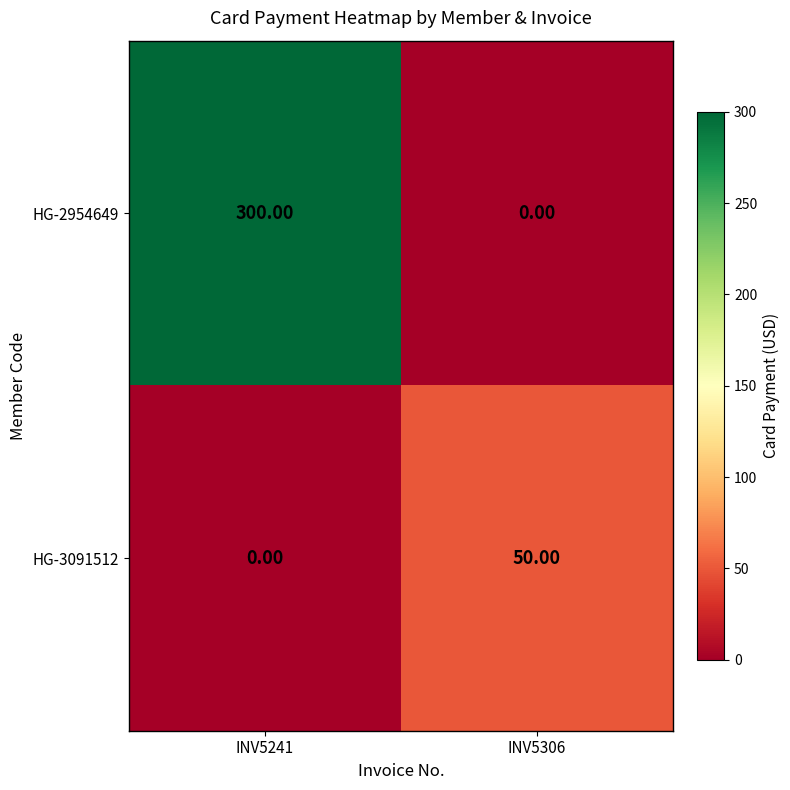

What is the spread (max minus min) of values at INV5241?

300